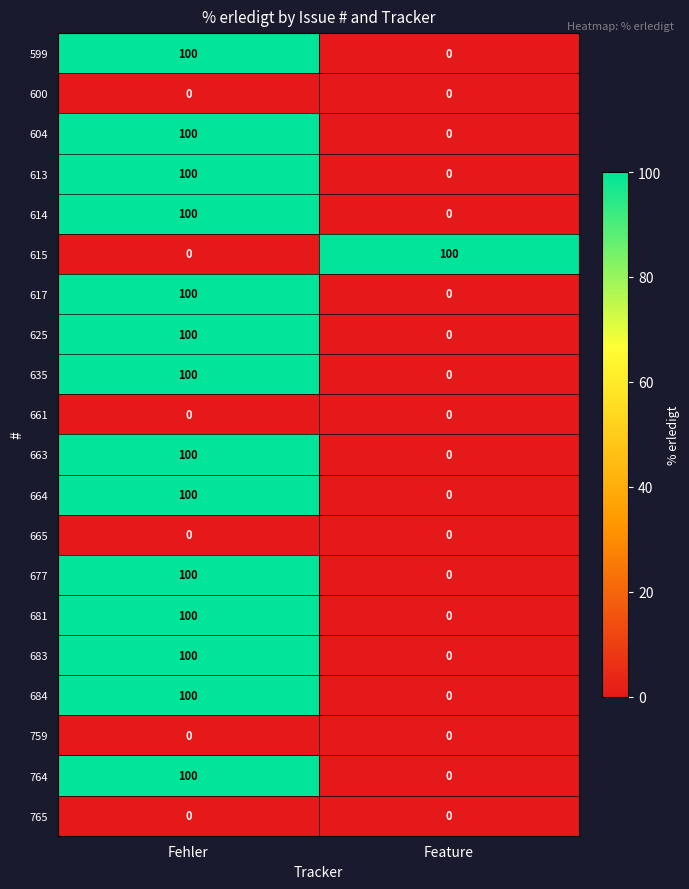

What is the difference between the maximum and minimum values in the 664 series?

100